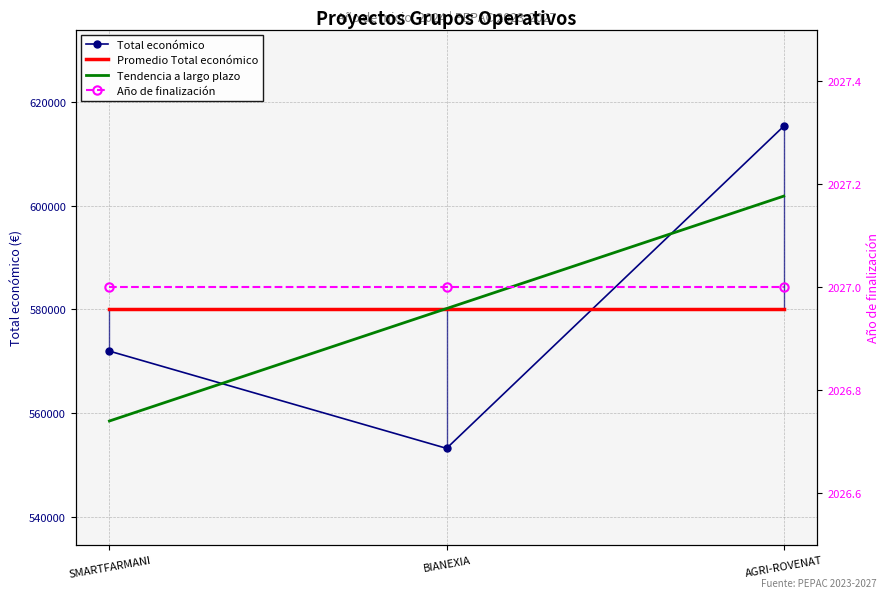

Between SMARTFARMANI and BIANEXIA, which series saw the biggest shift?

Tendencia a largo plazo